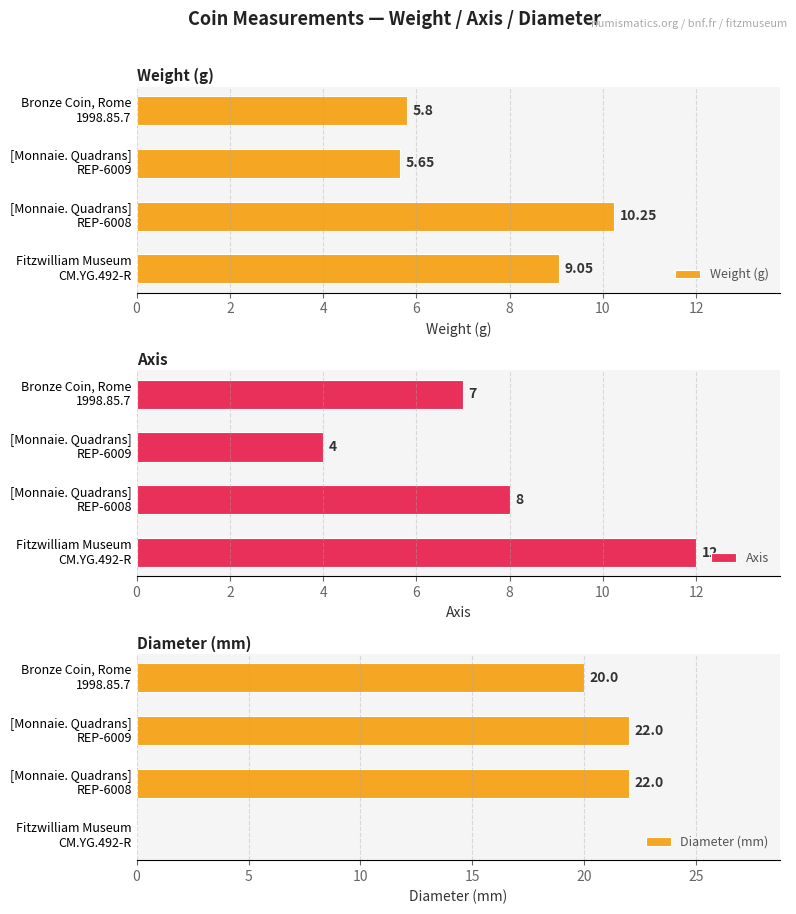

Which series has the largest total across all categories?

Diameter (mm)